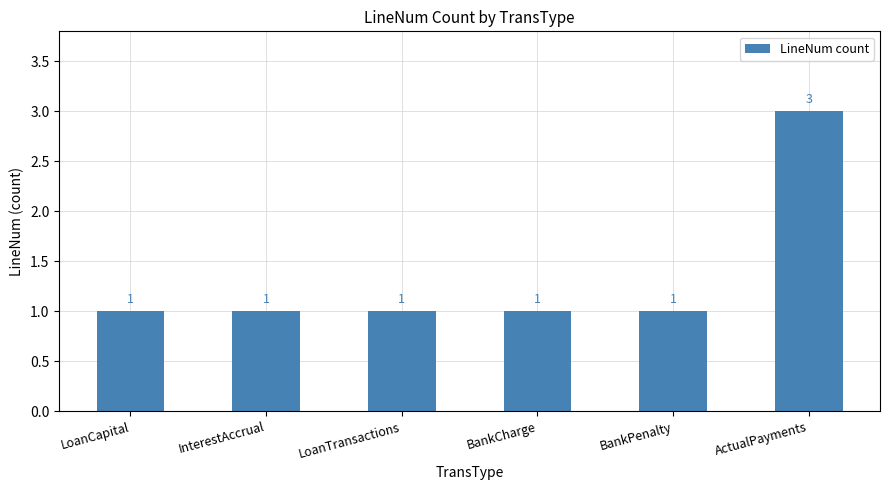

What is the ratio of the value at BankPenalty to the value at LoanCapital?

1.0